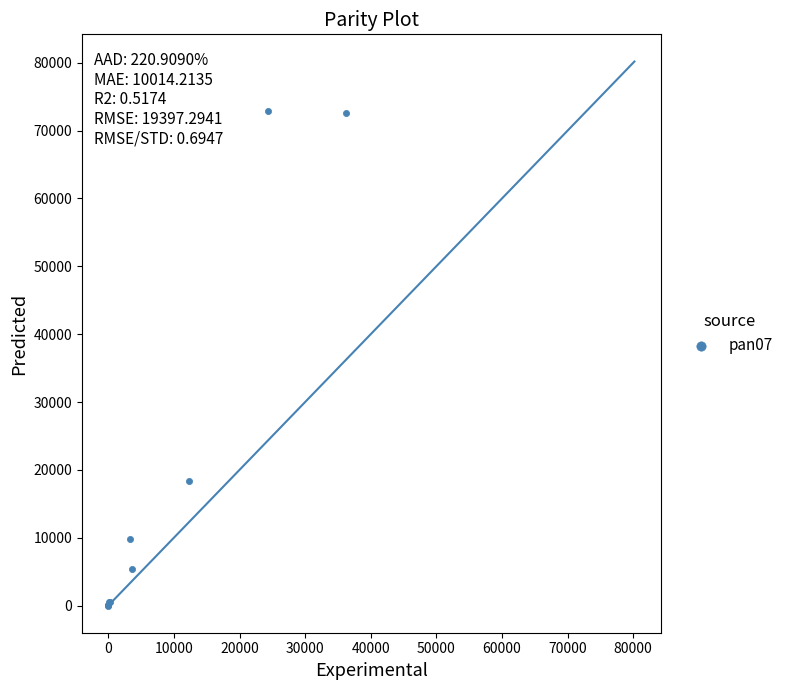

What Y value in the scatter plot is closest to 36449?

18382.8